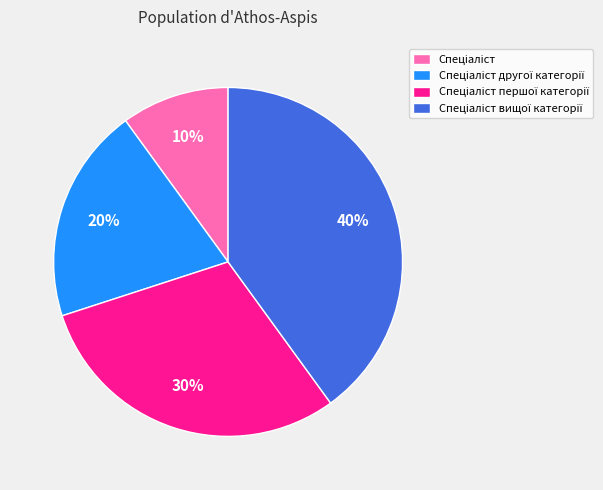

Is there any slice that represents more than half of the pie?

No